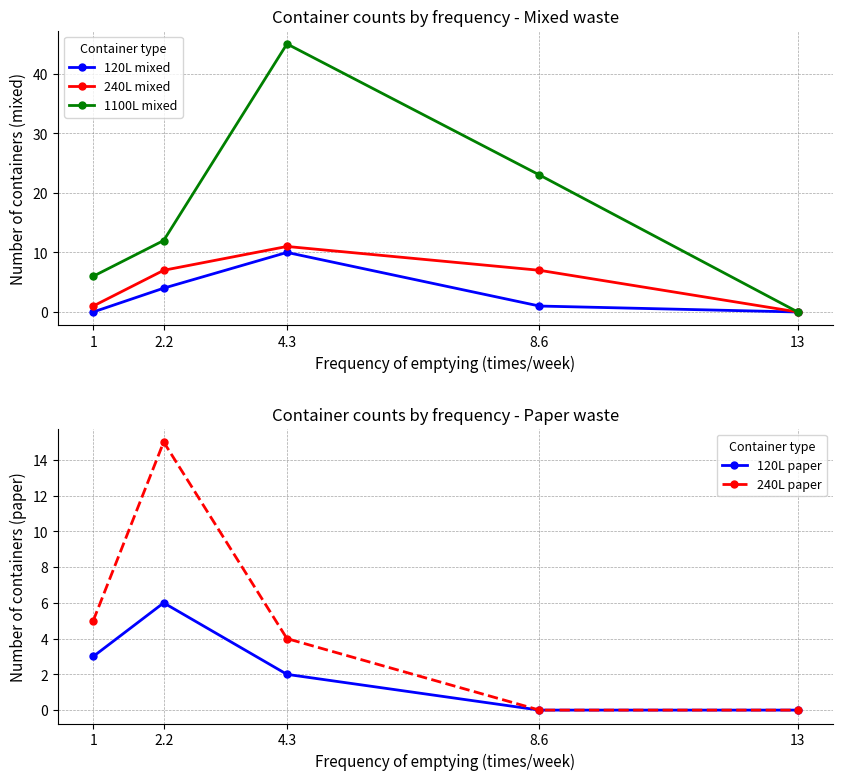

How many values in 1100L mixed are above zero?

4